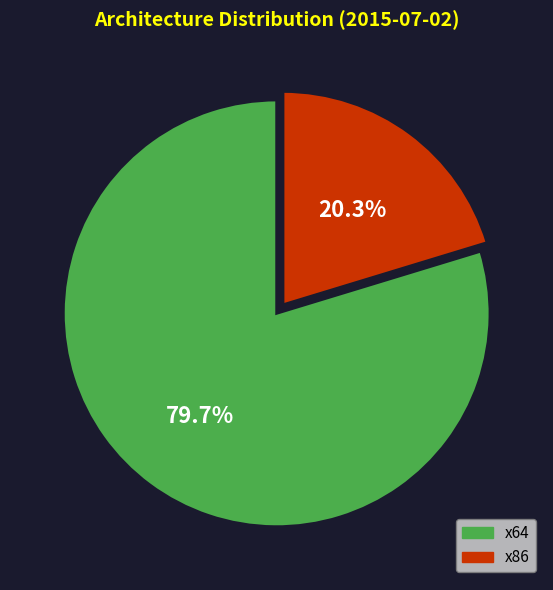

Which slice is the smallest?

x86